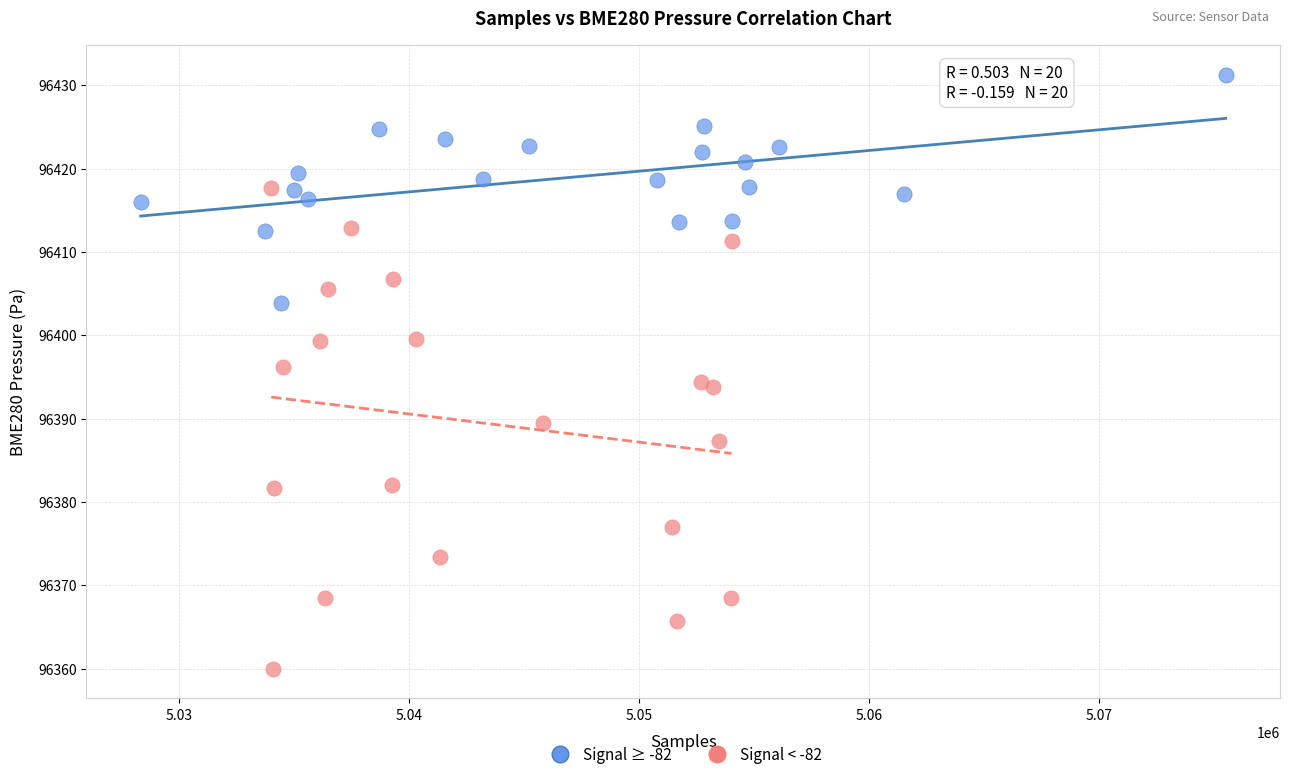

Which series has the largest Y range (max minus min)?

Signal < -82